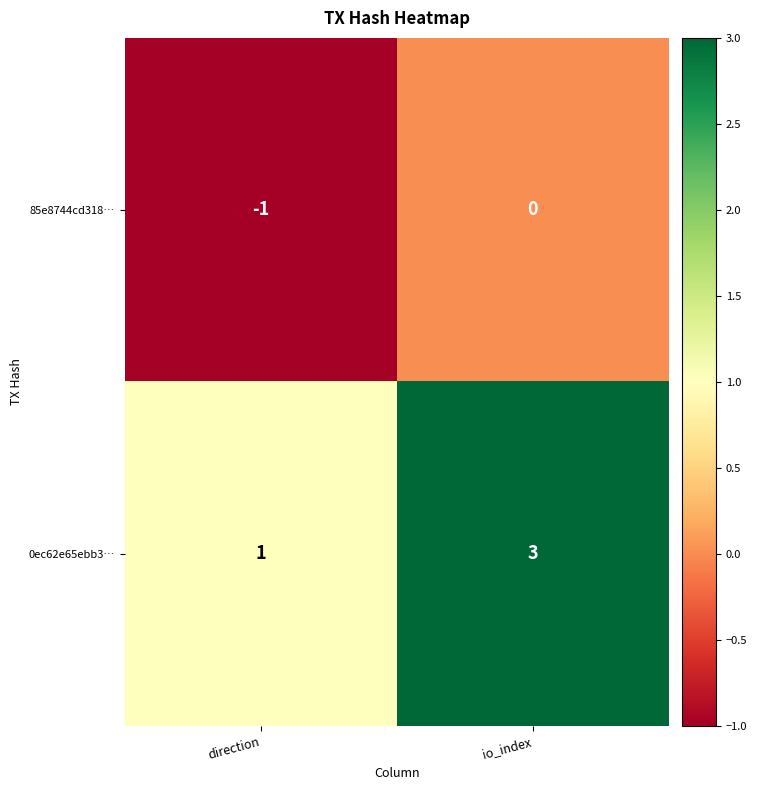

How many data points does each series have?

2